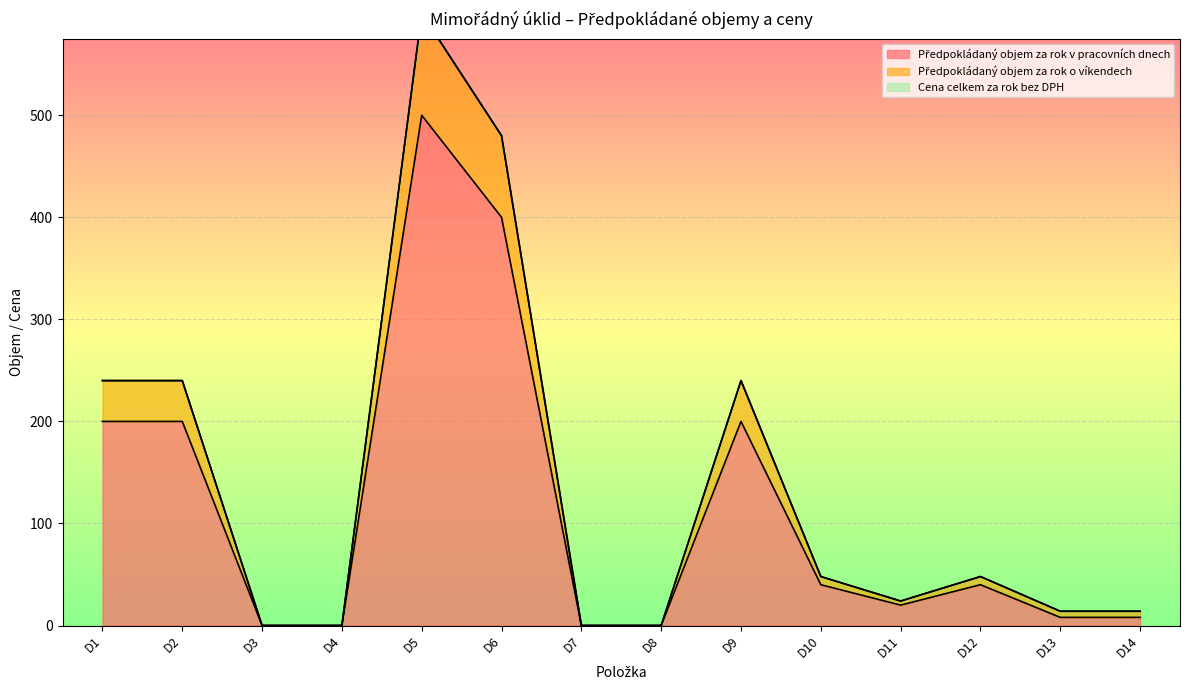

At which category does the chart reach its peak across all series?

D5